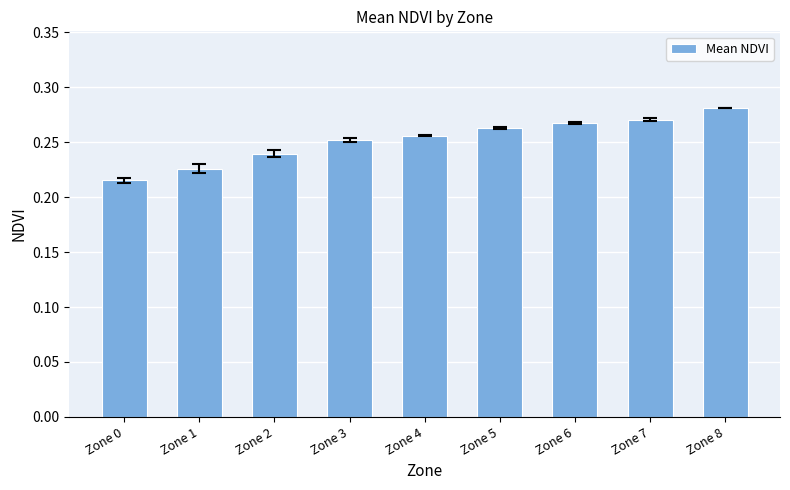

How many series are shown in this chart?

1